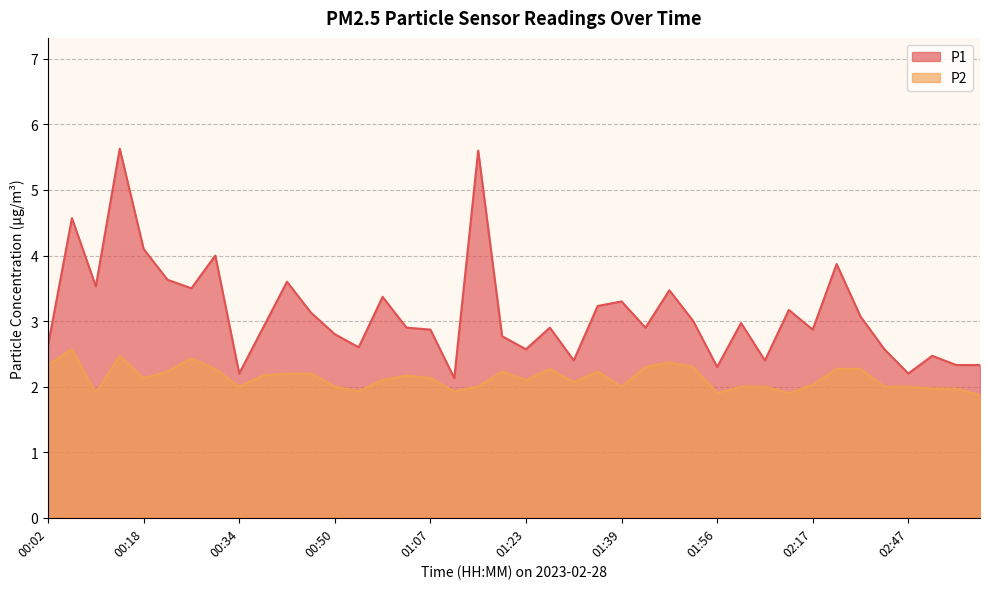

True or false: P1 and P2 cross at least once.

False